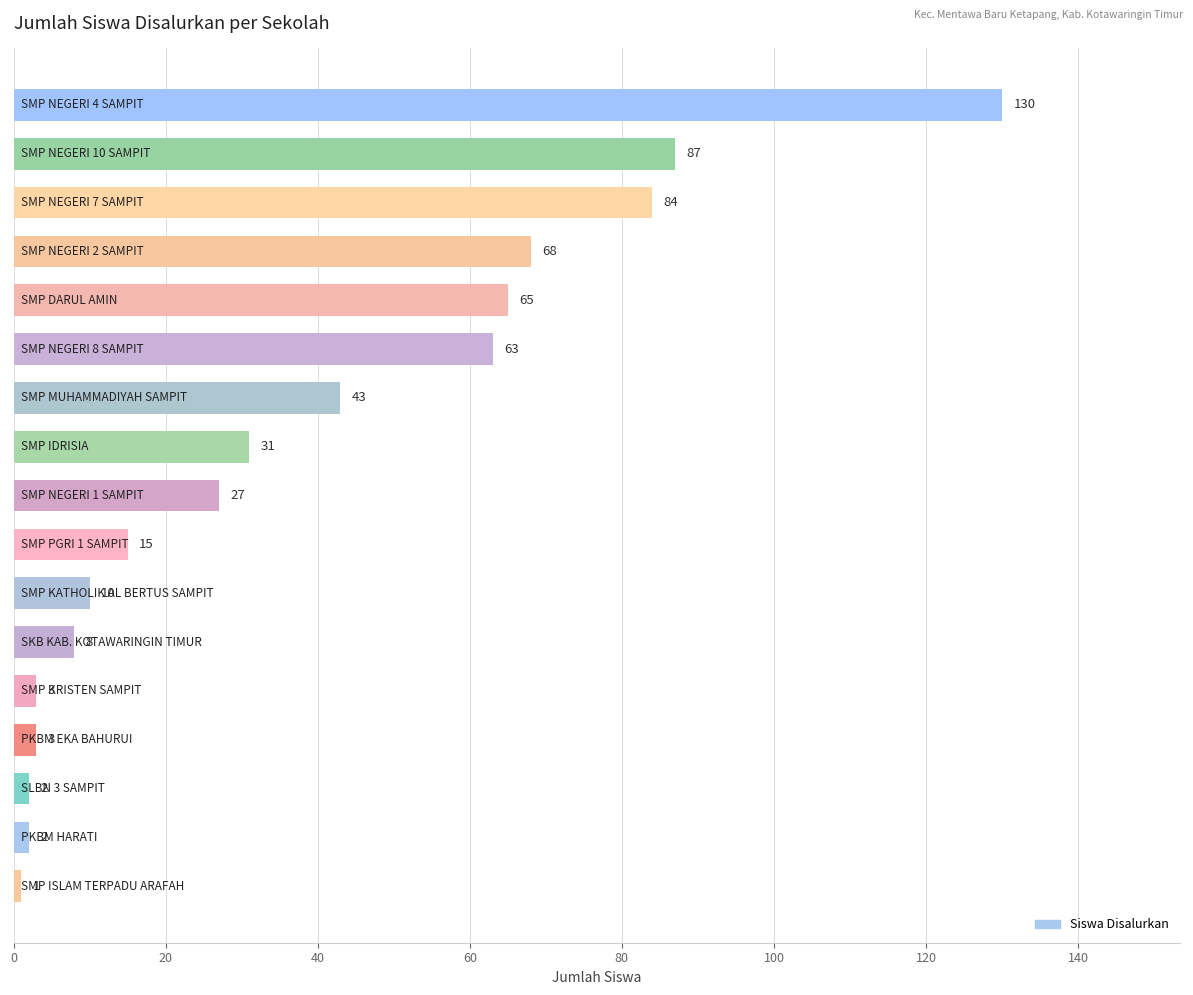

Reading top to bottom, extract all data points from this chart.

130	87	84	68	65	63	43	31	27	15	10	8	3	3	2	2	1